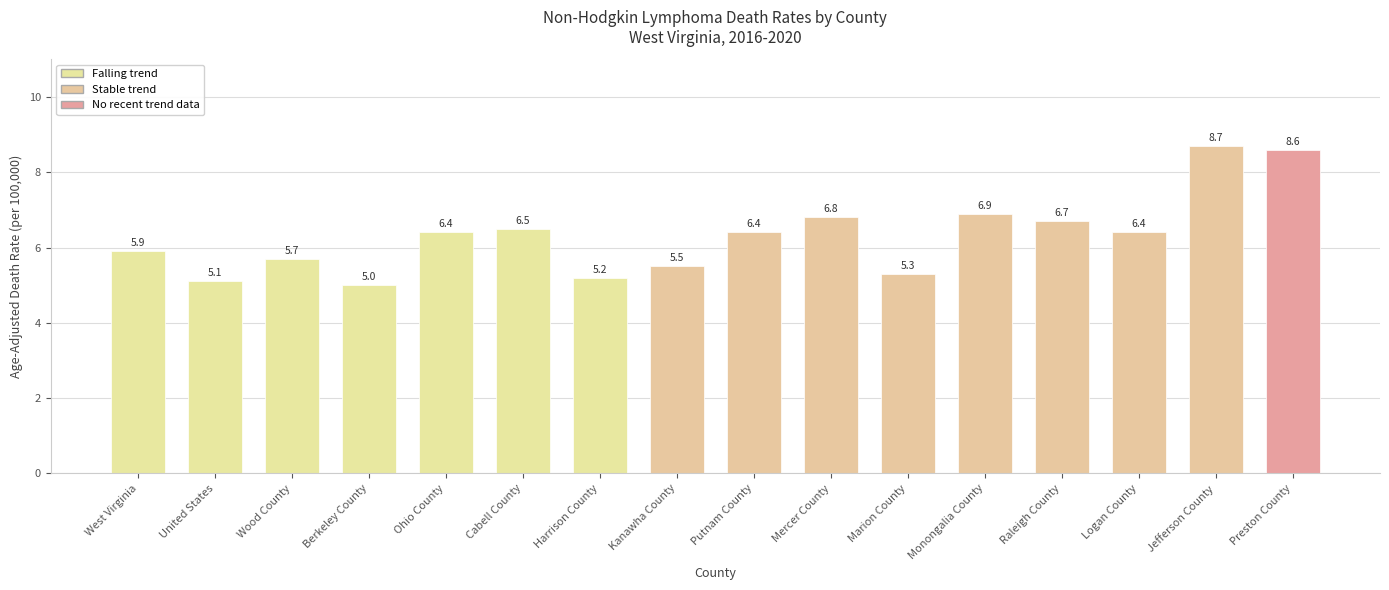

Count the number of values greater than 6.

9